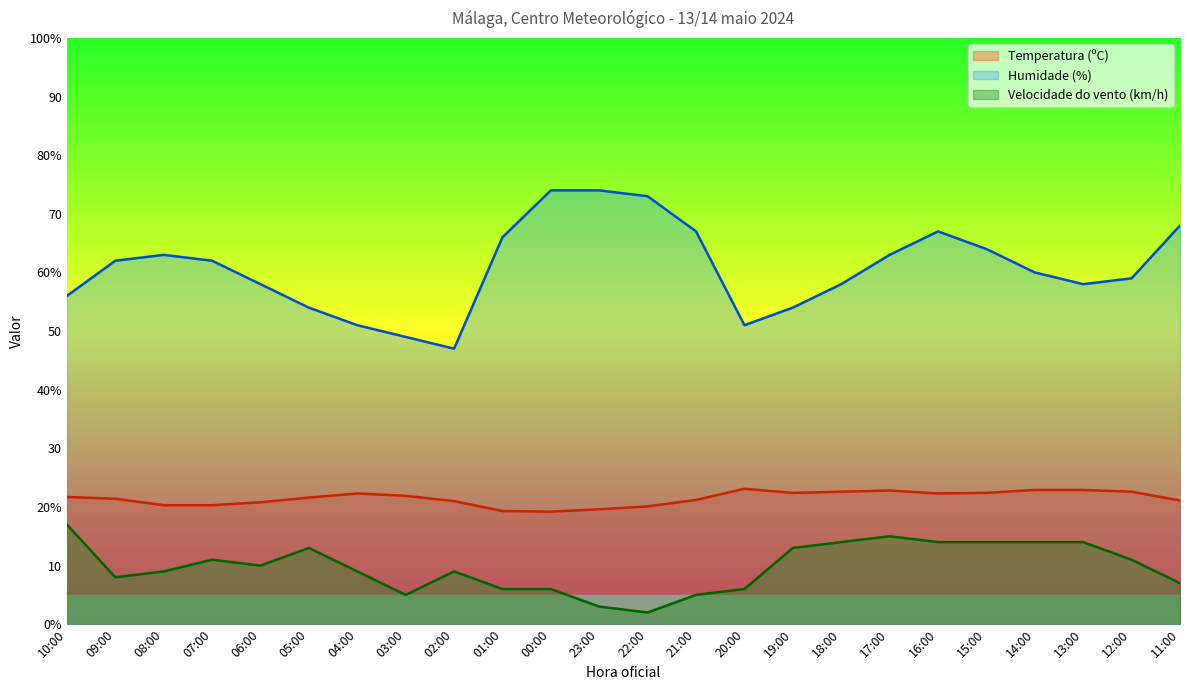

Where does the Humidade (%) series first go above 62?

08:00